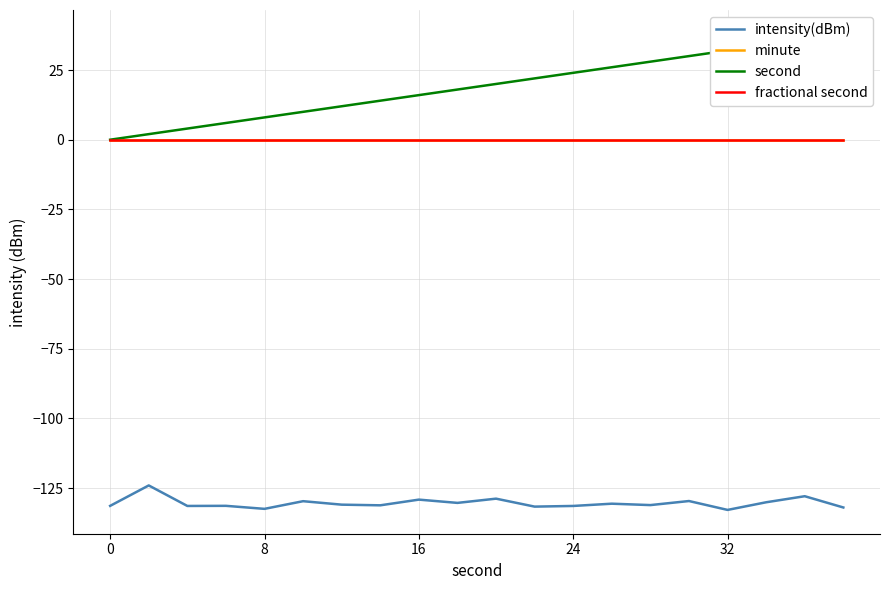

Is it true that intensity(dBm) equals -38.2 at 17?

False